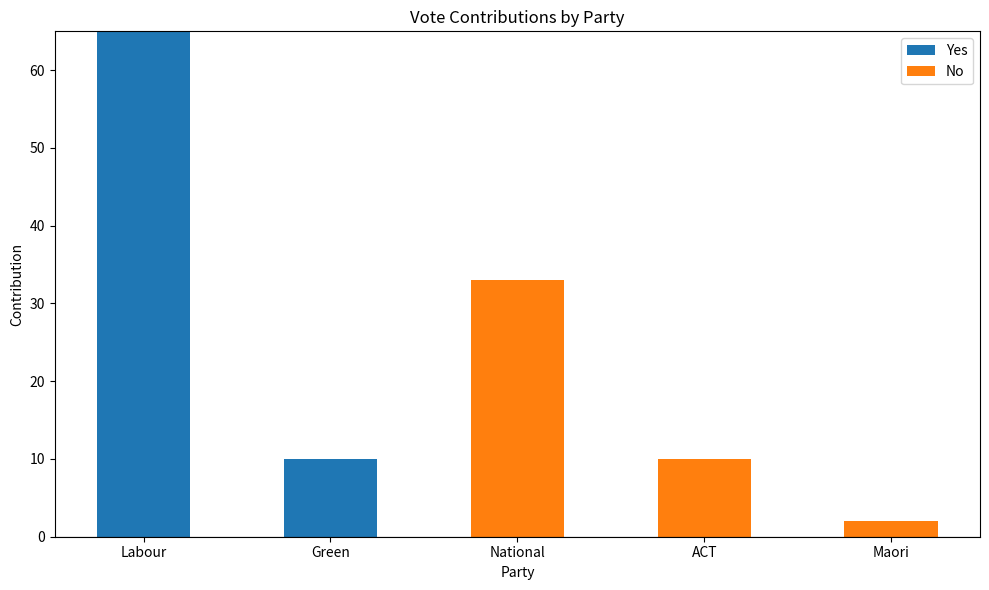

Where is Yes nearest to the value 32?

Green